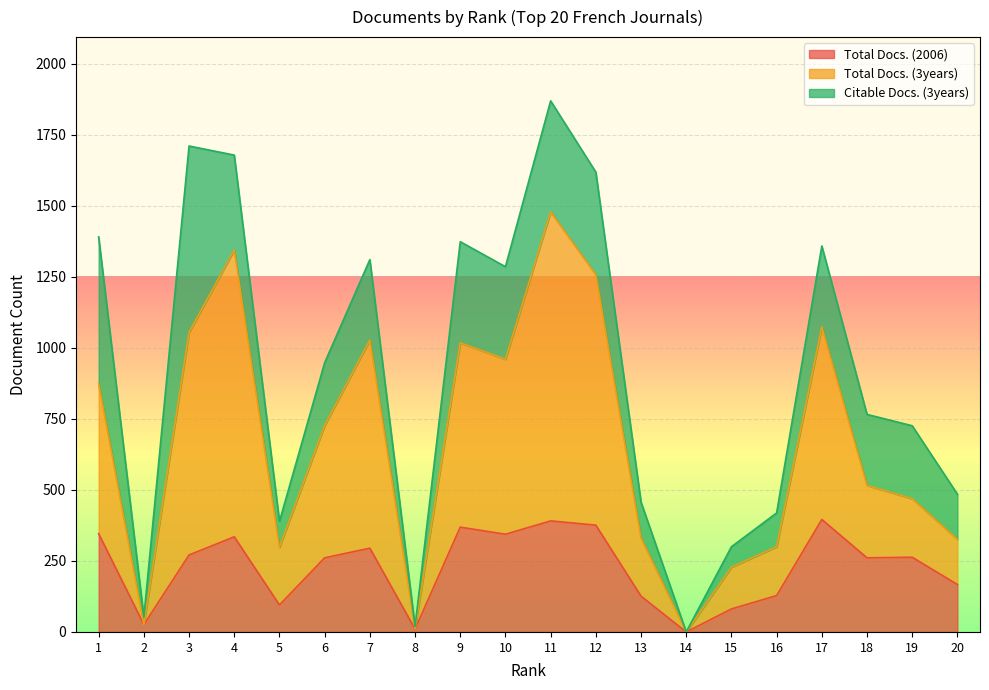

True or false: Total Docs. (2006) has a value of 213 at 10.

False